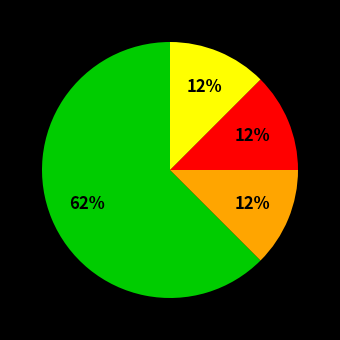

Does any single category account for the majority?

Yes